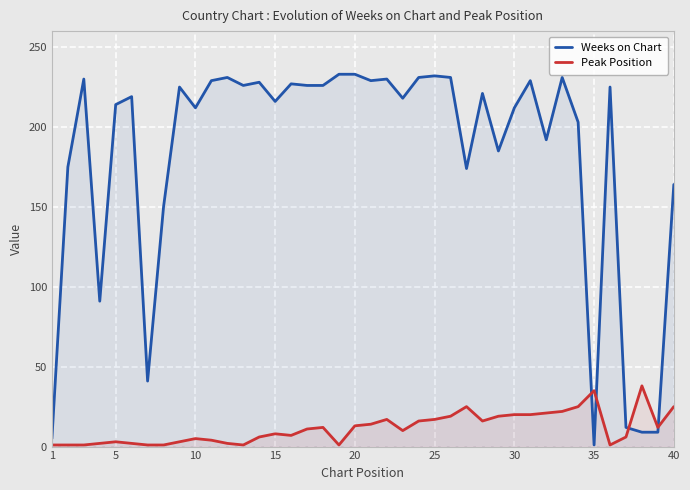

Which series has the largest range (max minus min)?

Weeks on Chart